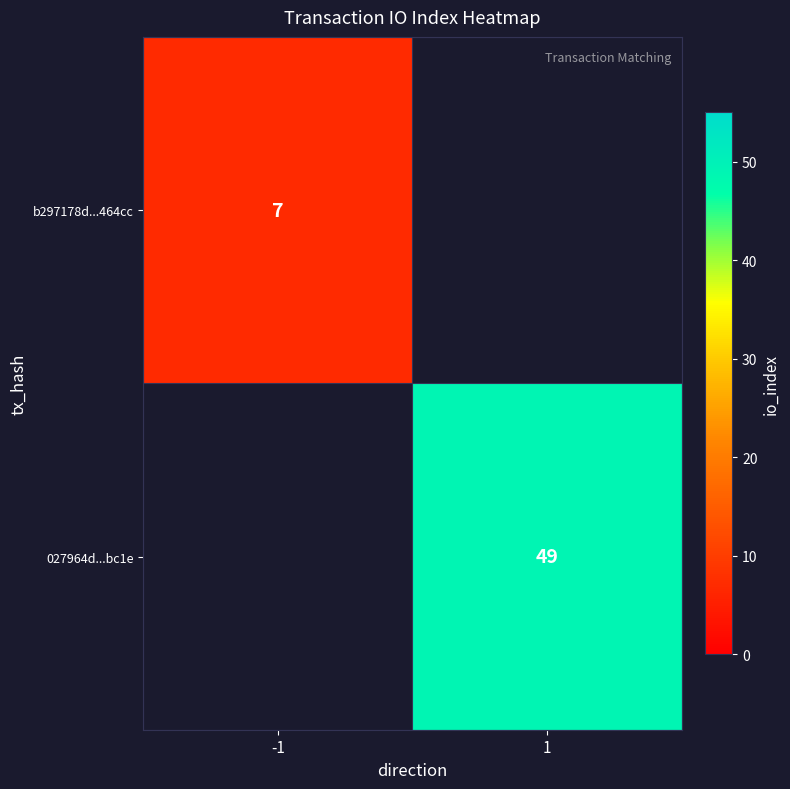

True or false: 027964d...bc1e has a value of 87 at 1.

False